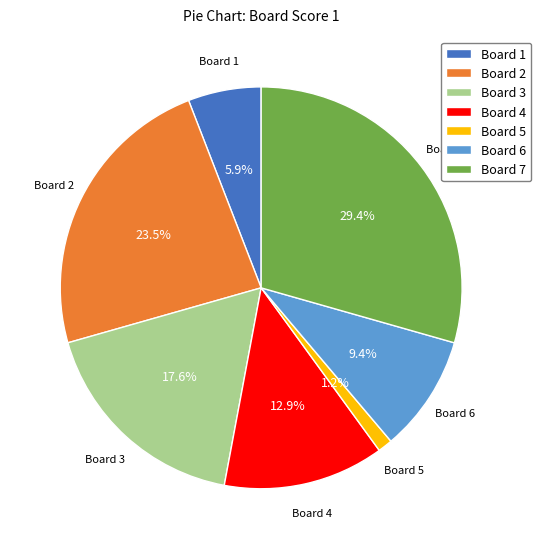

What portion of the pie excludes Board 1?

94.1%